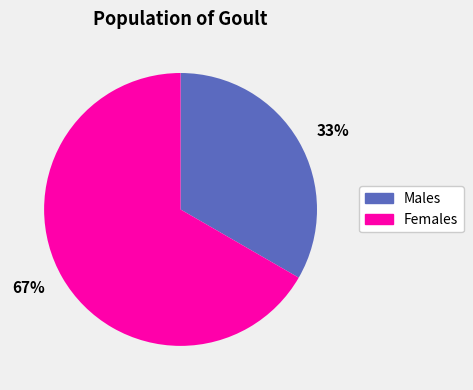

What percentage is the Males slice, to the nearest percent?

33%